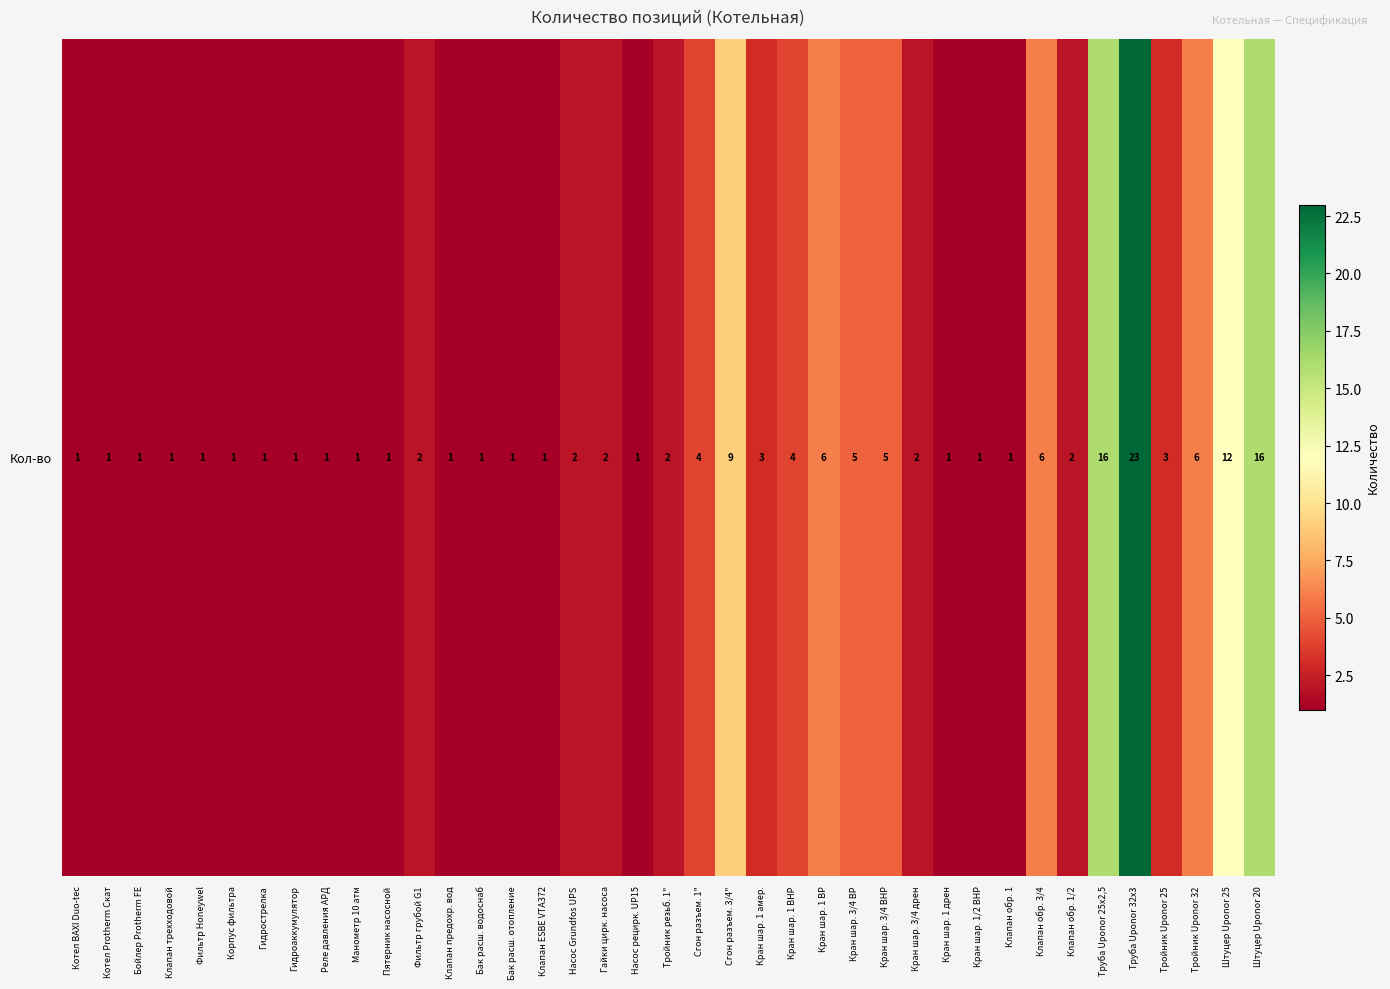

Rank the categories by value from lowest to highest.

Котел BAXI Duo-tec, Котел Рrotherm Cкат, Бойлер Рrotherm FE, Клапан трехходовой, Фильтр Honeywel, Корпус фильтра, Гидрострелка, Гидроаккумулятор, Реле давления АРД, Манометр 10 атм, Пятерник насосной, Клапан предохр. вод, Бак расш. водоснаб, Бак расш. отопление, Клапан ESBE VTA372, Насос рецирк. UP15, Кран шар. 1 дрен, Кран шар. 1/2 ВНР, Клапан обр. 1, Фильтр грубой G1, Насос Grundfos UPS, Гайки цирк. насоса, Тройник резьб. 1", Кран шар. 3/4 дрен, Клапан обр. 1/2, Кран шар. 1 амер., Тройник Uponor 25, Сгон разъем. 1", Кран шар. 1 ВНР, Кран шар. 3/4 ВР, Кран шар. 3/4 ВНР, Кран шар. 1 ВР, Клапан обр. 3/4, Тройник Uponor 32, Сгон разъем. 3/4", Штуцер Uponor 25, Труба Uponor 25x2,5, Штуцер Uponor 20, Труба Uponor 32x3